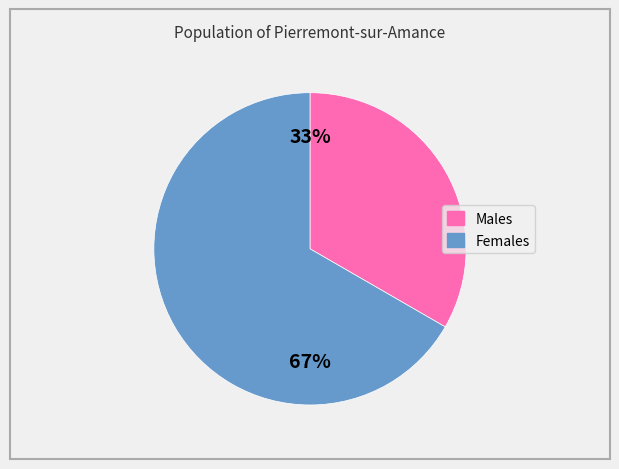

How many segments does this pie chart have?

2